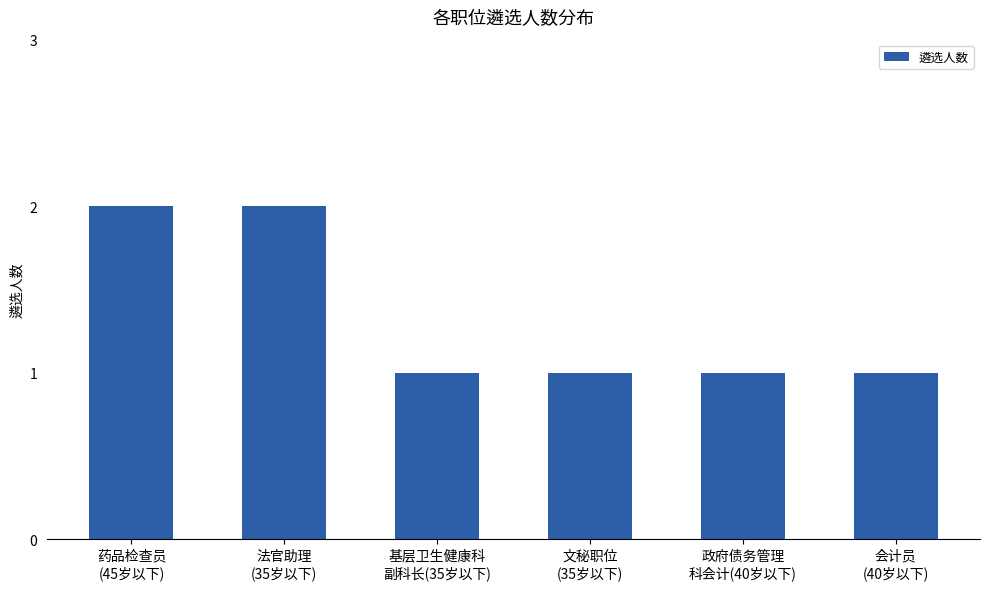

What is the average value?

1